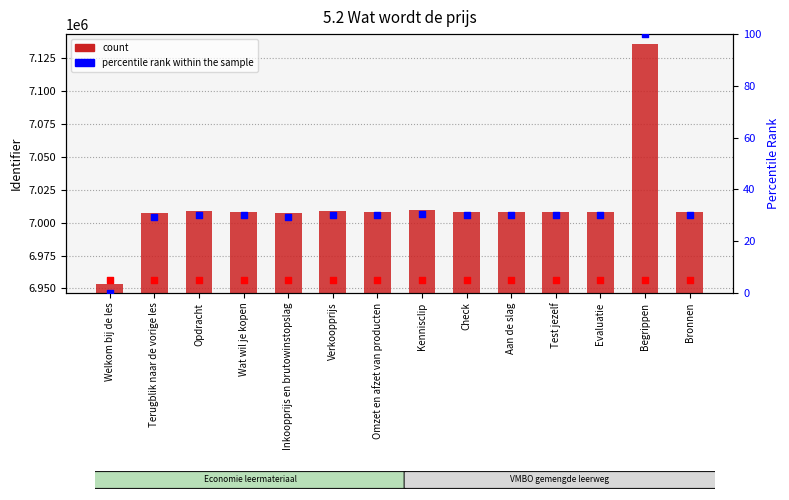

Which series has the largest Y range (max minus min)?

Identifier